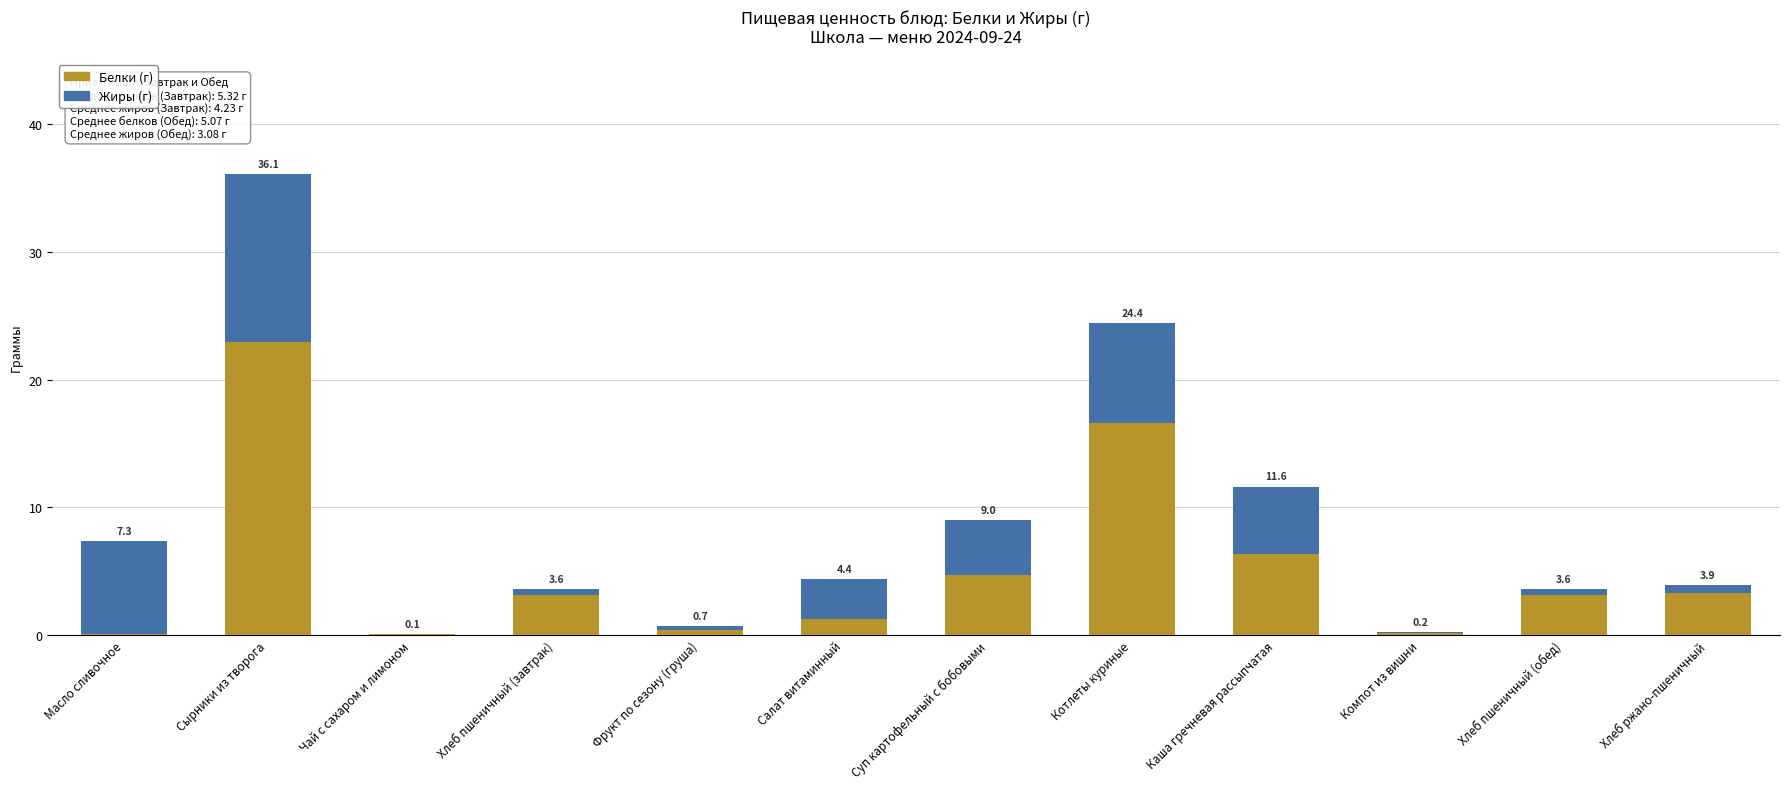

Are the bars grouped side by side (vs. stacked)?

No